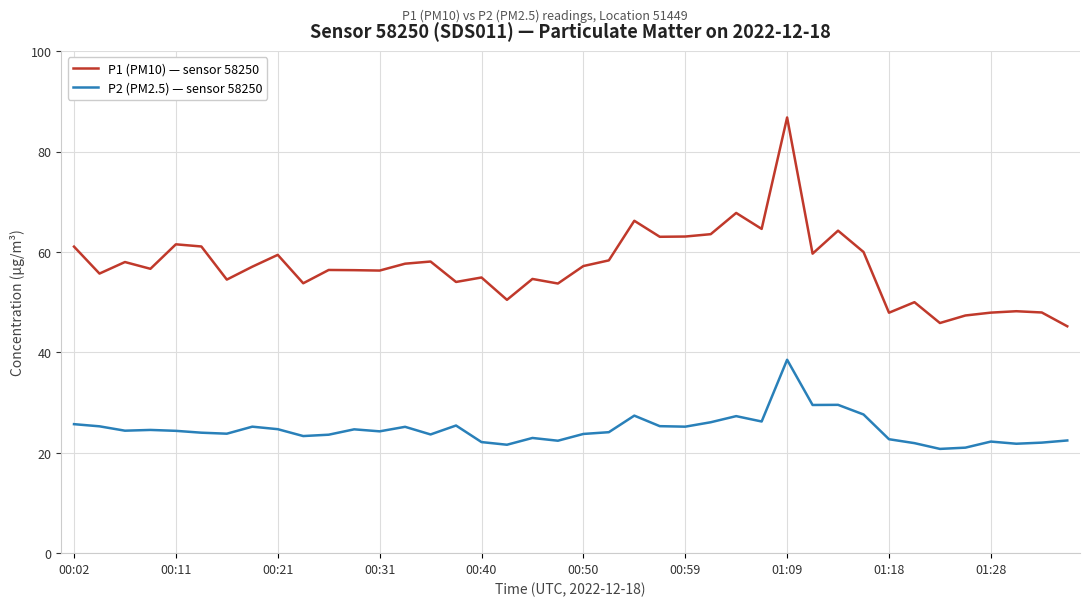

Rank the series by their average value, from highest to lowest.

P1 (PM10) — sensor 58250, P2 (PM2.5) — sensor 58250